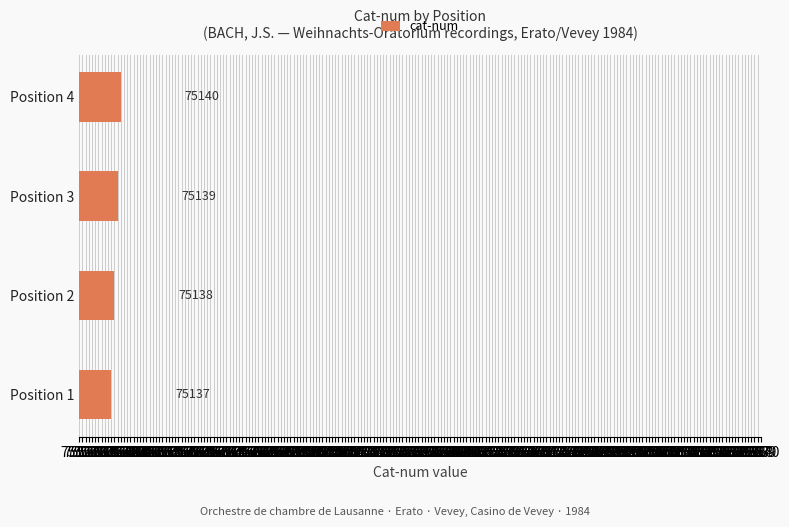

Reading top to bottom, transcribe all the data shown in this chart.

Position 4=75140	Position 3=75139	Position 2=75138	Position 1=75137